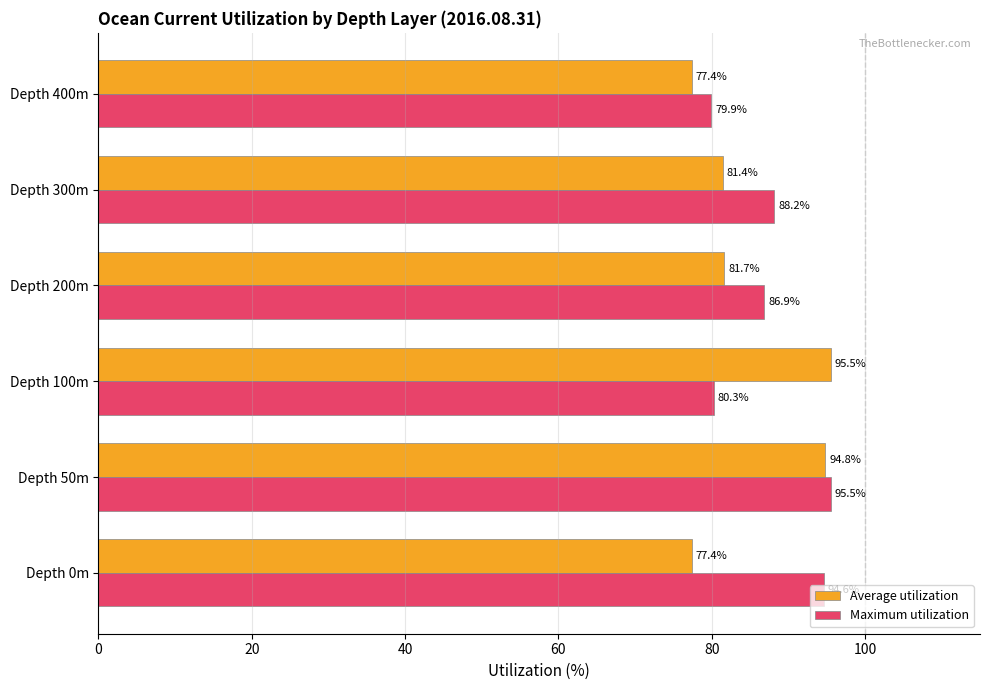

At which label is Maximum utilization closest to 87?

Depth 200m